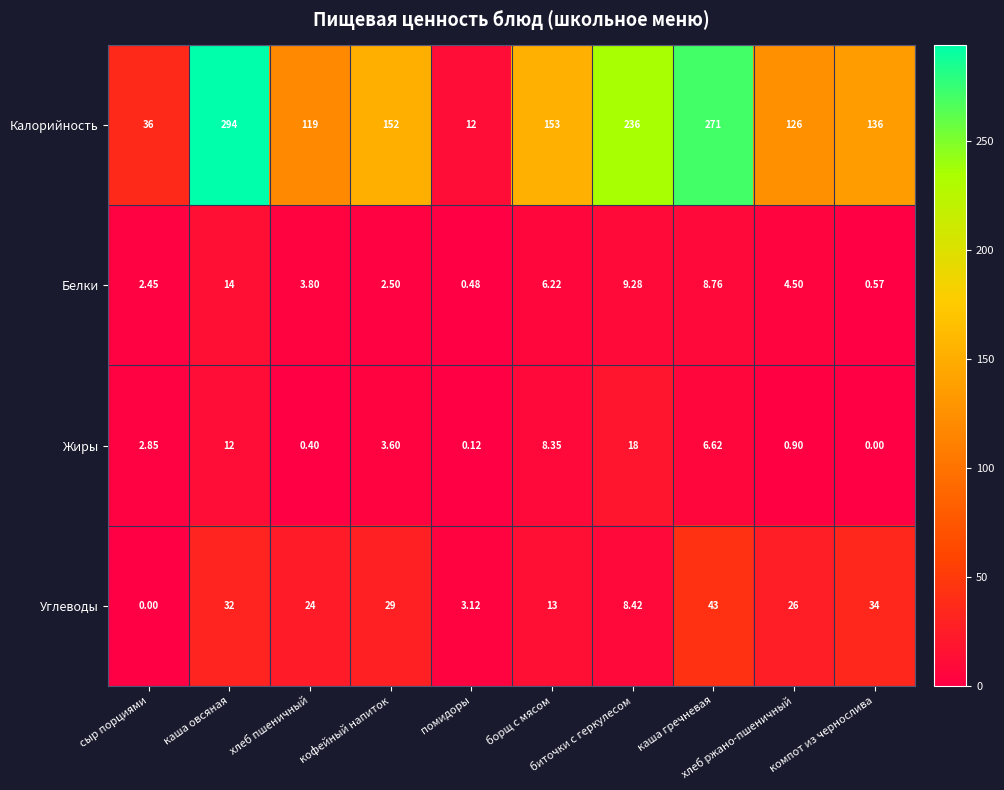

What is the difference between the highest and lowest values at кофейный напиток?

149.5